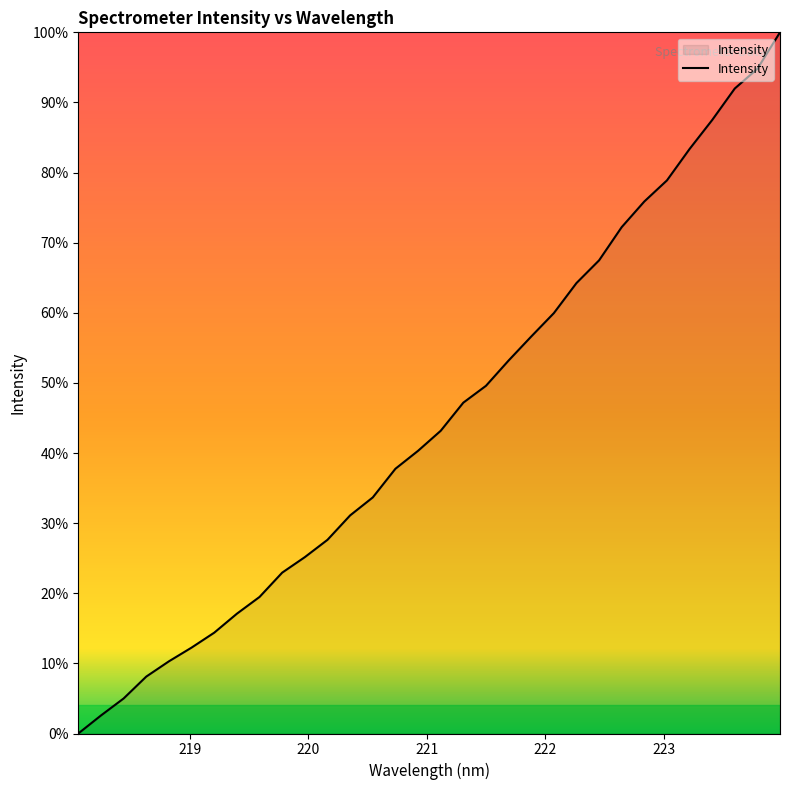

What is the maximum value shown in the chart?

100.0